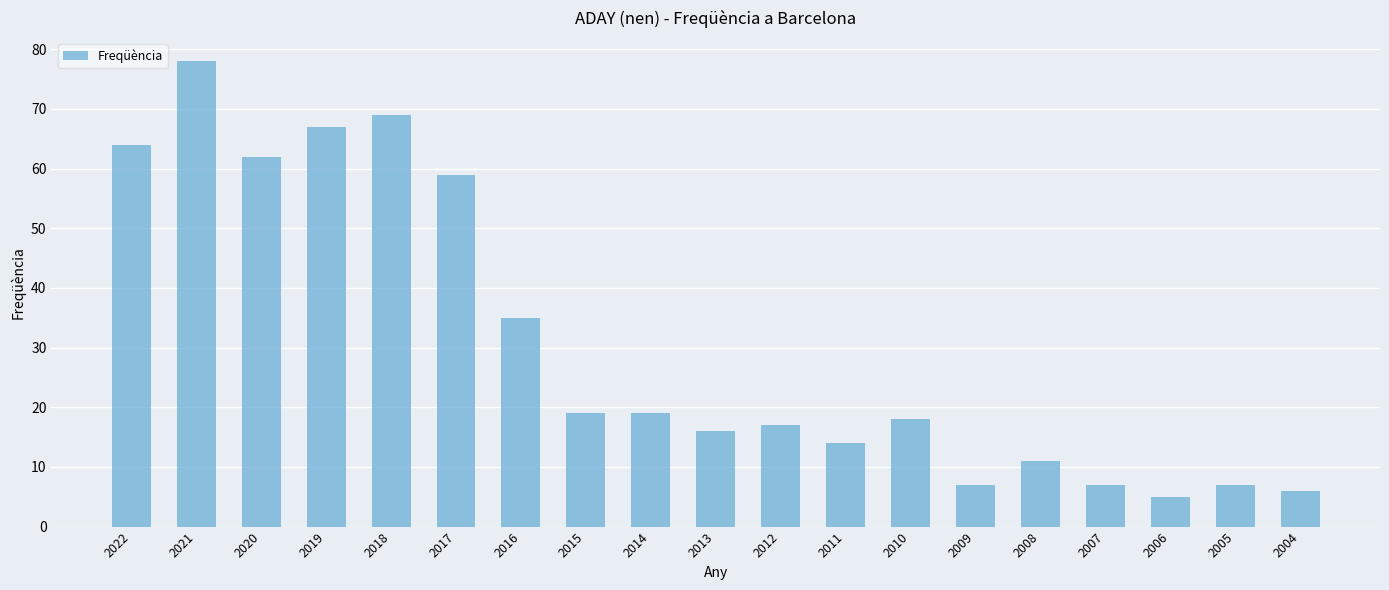

Which label corresponds to the smallest value in the chart?

2006